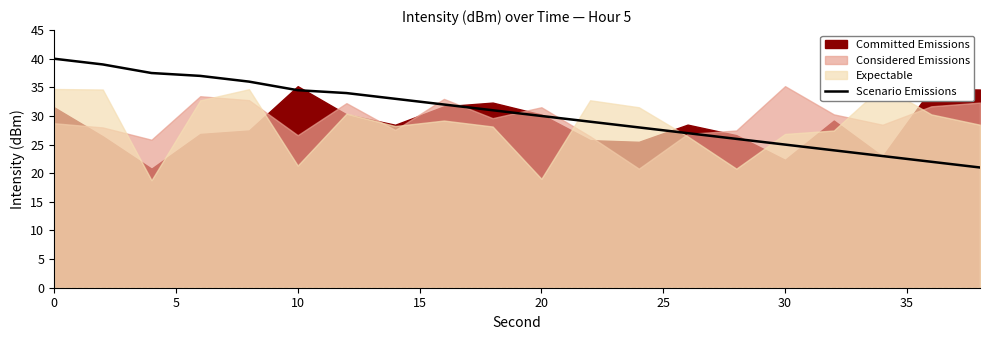

Count the number of categories in the chart.

20